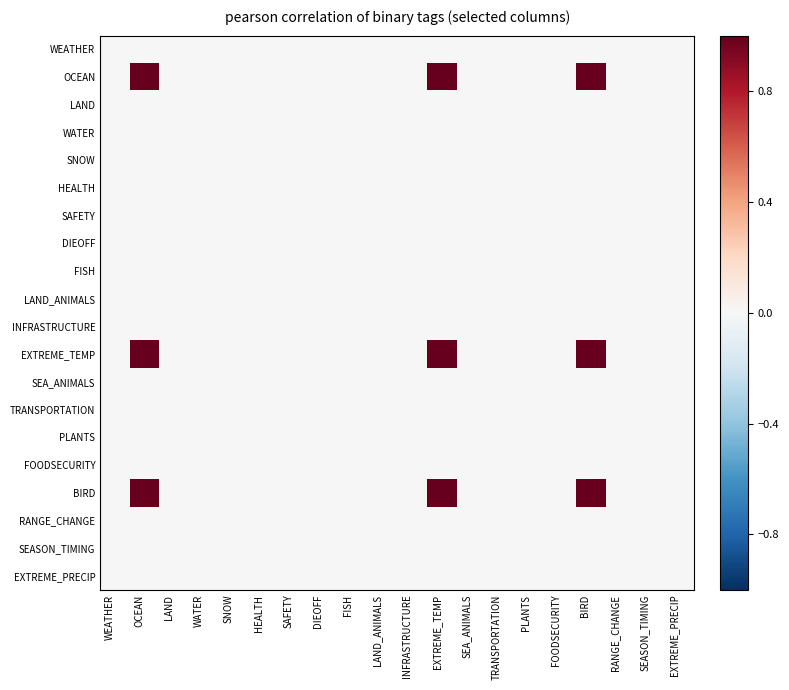

Reading left to right, extract all data points from this chart.

WEATHER: WEATHER=0.0	OCEAN=0.0	LAND=0.0	WATER=0.0	SNOW=0.0	HEALTH=0.0	SAFETY=0.0	DIEOFF=0.0	FISH=0.0	LAND_ANIMALS=0.0	INFRASTRUCTURE=0.0	EXTREME_TEMP=0.0	SEA_ANIMALS=0.0	TRANSPORTATION=0.0	PLANTS=0.0	FOODSECURITY=0.0	BIRD=0.0	RANGE_CHANGE=0.0	SEASON_TIMING=0.0	EXTREME_PRECIP=0.0
OCEAN: WEATHER=0.0	OCEAN=1.0	LAND=0.0	WATER=0.0	SNOW=0.0	HEALTH=0.0	SAFETY=0.0	DIEOFF=0.0	FISH=0.0	LAND_ANIMALS=0.0	INFRASTRUCTURE=0.0	EXTREME_TEMP=1.0	SEA_ANIMALS=0.0	TRANSPORTATION=0.0	PLANTS=0.0	FOODSECURITY=0.0	BIRD=1.0	RANGE_CHANGE=0.0	SEASON_TIMING=0.0	EXTREME_PRECIP=0.0
LAND: WEATHER=0.0	OCEAN=0.0	LAND=0.0	WATER=0.0	SNOW=0.0	HEALTH=0.0	SAFETY=0.0	DIEOFF=0.0	FISH=0.0	LAND_ANIMALS=0.0	INFRASTRUCTURE=0.0	EXTREME_TEMP=0.0	SEA_ANIMALS=0.0	TRANSPORTATION=0.0	PLANTS=0.0	FOODSECURITY=0.0	BIRD=0.0	RANGE_CHANGE=0.0	SEASON_TIMING=0.0	EXTREME_PRECIP=0.0
WATER: WEATHER=0.0	OCEAN=0.0	LAND=0.0	WATER=0.0	SNOW=0.0	HEALTH=0.0	SAFETY=0.0	DIEOFF=0.0	FISH=0.0	LAND_ANIMALS=0.0	INFRASTRUCTURE=0.0	EXTREME_TEMP=0.0	SEA_ANIMALS=0.0	TRANSPORTATION=0.0	PLANTS=0.0	FOODSECURITY=0.0	BIRD=0.0	RANGE_CHANGE=0.0	SEASON_TIMING=0.0	EXTREME_PRECIP=0.0
SNOW: WEATHER=0.0	OCEAN=0.0	LAND=0.0	WATER=0.0	SNOW=0.0	HEALTH=0.0	SAFETY=0.0	DIEOFF=0.0	FISH=0.0	LAND_ANIMALS=0.0	INFRASTRUCTURE=0.0	EXTREME_TEMP=0.0	SEA_ANIMALS=0.0	TRANSPORTATION=0.0	PLANTS=0.0	FOODSECURITY=0.0	BIRD=0.0	RANGE_CHANGE=0.0	SEASON_TIMING=0.0	EXTREME_PRECIP=0.0
HEALTH: WEATHER=0.0	OCEAN=0.0	LAND=0.0	WATER=0.0	SNOW=0.0	HEALTH=0.0	SAFETY=0.0	DIEOFF=0.0	FISH=0.0	LAND_ANIMALS=0.0	INFRASTRUCTURE=0.0	EXTREME_TEMP=0.0	SEA_ANIMALS=0.0	TRANSPORTATION=0.0	PLANTS=0.0	FOODSECURITY=0.0	BIRD=0.0	RANGE_CHANGE=0.0	SEASON_TIMING=0.0	EXTREME_PRECIP=0.0
SAFETY: WEATHER=0.0	OCEAN=0.0	LAND=0.0	WATER=0.0	SNOW=0.0	HEALTH=0.0	SAFETY=0.0	DIEOFF=0.0	FISH=0.0	LAND_ANIMALS=0.0	INFRASTRUCTURE=0.0	EXTREME_TEMP=0.0	SEA_ANIMALS=0.0	TRANSPORTATION=0.0	PLANTS=0.0	FOODSECURITY=0.0	BIRD=0.0	RANGE_CHANGE=0.0	SEASON_TIMING=0.0	EXTREME_PRECIP=0.0
DIEOFF: WEATHER=0.0	OCEAN=0.0	LAND=0.0	WATER=0.0	SNOW=0.0	HEALTH=0.0	SAFETY=0.0	DIEOFF=0.0	FISH=0.0	LAND_ANIMALS=0.0	INFRASTRUCTURE=0.0	EXTREME_TEMP=0.0	SEA_ANIMALS=0.0	TRANSPORTATION=0.0	PLANTS=0.0	FOODSECURITY=0.0	BIRD=0.0	RANGE_CHANGE=0.0	SEASON_TIMING=0.0	EXTREME_PRECIP=0.0
FISH: WEATHER=0.0	OCEAN=0.0	LAND=0.0	WATER=0.0	SNOW=0.0	HEALTH=0.0	SAFETY=0.0	DIEOFF=0.0	FISH=0.0	LAND_ANIMALS=0.0	INFRASTRUCTURE=0.0	EXTREME_TEMP=0.0	SEA_ANIMALS=0.0	TRANSPORTATION=0.0	PLANTS=0.0	FOODSECURITY=0.0	BIRD=0.0	RANGE_CHANGE=0.0	SEASON_TIMING=0.0	EXTREME_PRECIP=0.0
LAND_ANIMALS: WEATHER=0.0	OCEAN=0.0	LAND=0.0	WATER=0.0	SNOW=0.0	HEALTH=0.0	SAFETY=0.0	DIEOFF=0.0	FISH=0.0	LAND_ANIMALS=0.0	INFRASTRUCTURE=0.0	EXTREME_TEMP=0.0	SEA_ANIMALS=0.0	TRANSPORTATION=0.0	PLANTS=0.0	FOODSECURITY=0.0	BIRD=0.0	RANGE_CHANGE=0.0	SEASON_TIMING=0.0	EXTREME_PRECIP=0.0
INFRASTRUCTURE: WEATHER=0.0	OCEAN=0.0	LAND=0.0	WATER=0.0	SNOW=0.0	HEALTH=0.0	SAFETY=0.0	DIEOFF=0.0	FISH=0.0	LAND_ANIMALS=0.0	INFRASTRUCTURE=0.0	EXTREME_TEMP=0.0	SEA_ANIMALS=0.0	TRANSPORTATION=0.0	PLANTS=0.0	FOODSECURITY=0.0	BIRD=0.0	RANGE_CHANGE=0.0	SEASON_TIMING=0.0	EXTREME_PRECIP=0.0
EXTREME_TEMP: WEATHER=0.0	OCEAN=1.0	LAND=0.0	WATER=0.0	SNOW=0.0	HEALTH=0.0	SAFETY=0.0	DIEOFF=0.0	FISH=0.0	LAND_ANIMALS=0.0	INFRASTRUCTURE=0.0	EXTREME_TEMP=1.0	SEA_ANIMALS=0.0	TRANSPORTATION=0.0	PLANTS=0.0	FOODSECURITY=0.0	BIRD=1.0	RANGE_CHANGE=0.0	SEASON_TIMING=0.0	EXTREME_PRECIP=0.0
SEA_ANIMALS: WEATHER=0.0	OCEAN=0.0	LAND=0.0	WATER=0.0	SNOW=0.0	HEALTH=0.0	SAFETY=0.0	DIEOFF=0.0	FISH=0.0	LAND_ANIMALS=0.0	INFRASTRUCTURE=0.0	EXTREME_TEMP=0.0	SEA_ANIMALS=0.0	TRANSPORTATION=0.0	PLANTS=0.0	FOODSECURITY=0.0	BIRD=0.0	RANGE_CHANGE=0.0	SEASON_TIMING=0.0	EXTREME_PRECIP=0.0
TRANSPORTATION: WEATHER=0.0	OCEAN=0.0	LAND=0.0	WATER=0.0	SNOW=0.0	HEALTH=0.0	SAFETY=0.0	DIEOFF=0.0	FISH=0.0	LAND_ANIMALS=0.0	INFRASTRUCTURE=0.0	EXTREME_TEMP=0.0	SEA_ANIMALS=0.0	TRANSPORTATION=0.0	PLANTS=0.0	FOODSECURITY=0.0	BIRD=0.0	RANGE_CHANGE=0.0	SEASON_TIMING=0.0	EXTREME_PRECIP=0.0
PLANTS: WEATHER=0.0	OCEAN=0.0	LAND=0.0	WATER=0.0	SNOW=0.0	HEALTH=0.0	SAFETY=0.0	DIEOFF=0.0	FISH=0.0	LAND_ANIMALS=0.0	INFRASTRUCTURE=0.0	EXTREME_TEMP=0.0	SEA_ANIMALS=0.0	TRANSPORTATION=0.0	PLANTS=0.0	FOODSECURITY=0.0	BIRD=0.0	RANGE_CHANGE=0.0	SEASON_TIMING=0.0	EXTREME_PRECIP=0.0
FOODSECURITY: WEATHER=0.0	OCEAN=0.0	LAND=0.0	WATER=0.0	SNOW=0.0	HEALTH=0.0	SAFETY=0.0	DIEOFF=0.0	FISH=0.0	LAND_ANIMALS=0.0	INFRASTRUCTURE=0.0	EXTREME_TEMP=0.0	SEA_ANIMALS=0.0	TRANSPORTATION=0.0	PLANTS=0.0	FOODSECURITY=0.0	BIRD=0.0	RANGE_CHANGE=0.0	SEASON_TIMING=0.0	EXTREME_PRECIP=0.0
BIRD: WEATHER=0.0	OCEAN=1.0	LAND=0.0	WATER=0.0	SNOW=0.0	HEALTH=0.0	SAFETY=0.0	DIEOFF=0.0	FISH=0.0	LAND_ANIMALS=0.0	INFRASTRUCTURE=0.0	EXTREME_TEMP=1.0	SEA_ANIMALS=0.0	TRANSPORTATION=0.0	PLANTS=0.0	FOODSECURITY=0.0	BIRD=1.0	RANGE_CHANGE=0.0	SEASON_TIMING=0.0	EXTREME_PRECIP=0.0
RANGE_CHANGE: WEATHER=0.0	OCEAN=0.0	LAND=0.0	WATER=0.0	SNOW=0.0	HEALTH=0.0	SAFETY=0.0	DIEOFF=0.0	FISH=0.0	LAND_ANIMALS=0.0	INFRASTRUCTURE=0.0	EXTREME_TEMP=0.0	SEA_ANIMALS=0.0	TRANSPORTATION=0.0	PLANTS=0.0	FOODSECURITY=0.0	BIRD=0.0	RANGE_CHANGE=0.0	SEASON_TIMING=0.0	EXTREME_PRECIP=0.0
SEASON_TIMING: WEATHER=0.0	OCEAN=0.0	LAND=0.0	WATER=0.0	SNOW=0.0	HEALTH=0.0	SAFETY=0.0	DIEOFF=0.0	FISH=0.0	LAND_ANIMALS=0.0	INFRASTRUCTURE=0.0	EXTREME_TEMP=0.0	SEA_ANIMALS=0.0	TRANSPORTATION=0.0	PLANTS=0.0	FOODSECURITY=0.0	BIRD=0.0	RANGE_CHANGE=0.0	SEASON_TIMING=0.0	EXTREME_PRECIP=0.0
EXTREME_PRECIP: WEATHER=0.0	OCEAN=0.0	LAND=0.0	WATER=0.0	SNOW=0.0	HEALTH=0.0	SAFETY=0.0	DIEOFF=0.0	FISH=0.0	LAND_ANIMALS=0.0	INFRASTRUCTURE=0.0	EXTREME_TEMP=0.0	SEA_ANIMALS=0.0	TRANSPORTATION=0.0	PLANTS=0.0	FOODSECURITY=0.0	BIRD=0.0	RANGE_CHANGE=0.0	SEASON_TIMING=0.0	EXTREME_PRECIP=0.0